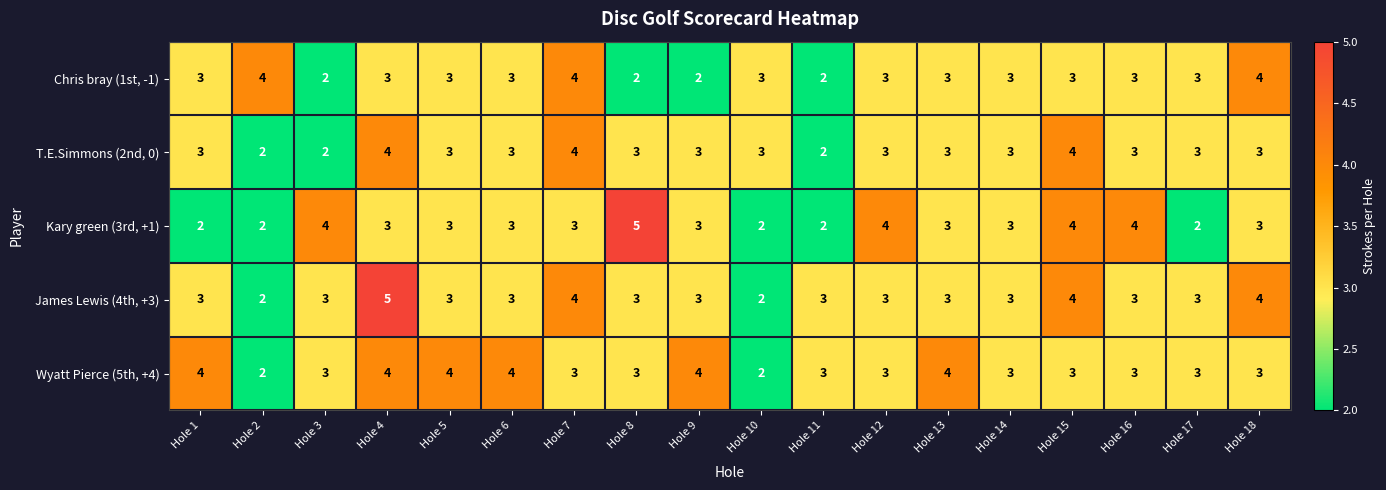

What is the spread (max minus min) of values at Hole 8?

3